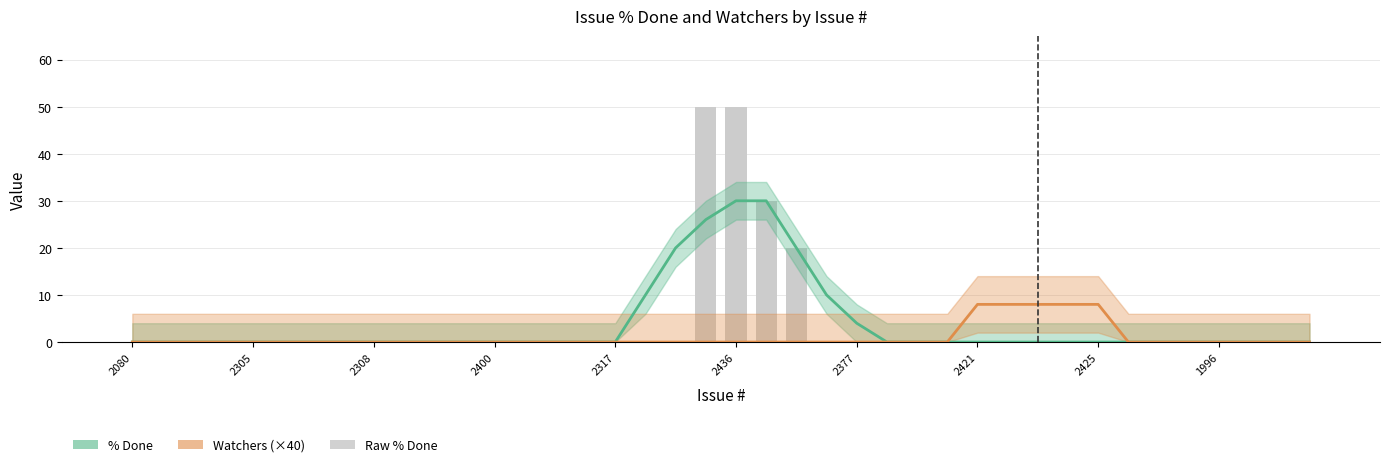

How many Watchers (×40) values are between 0 and 1?

35